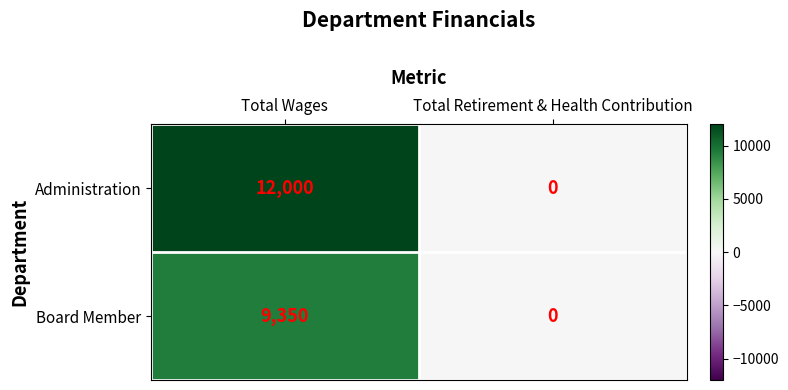

Reading right to left, what are all the values shown in this chart?

Administration: Total Retirement & Health Contribution=0	Total Wages=12000
Board Member: Total Retirement & Health Contribution=0	Total Wages=9350